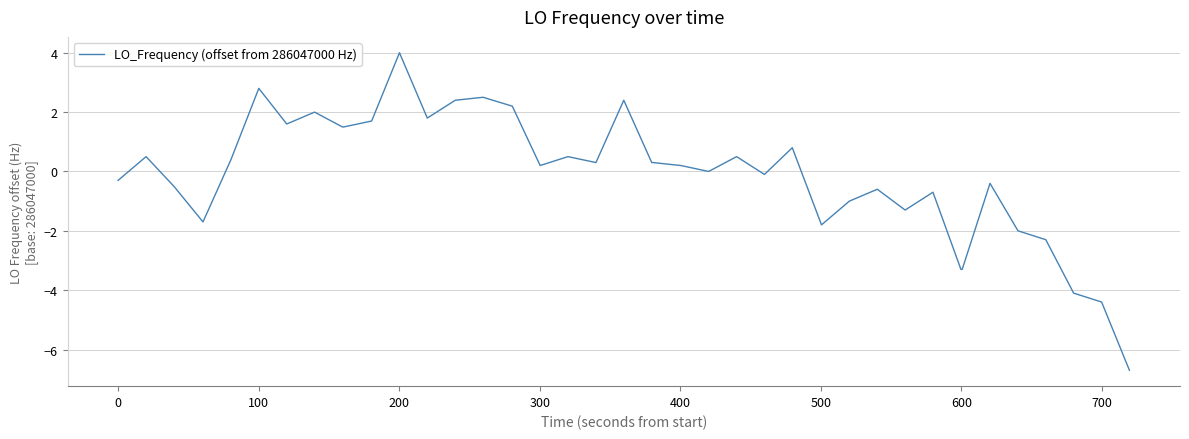

What is the difference between the maximum and minimum values?

10.7